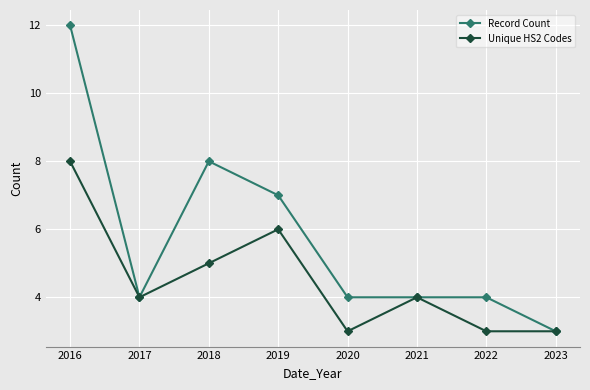

Which series has the largest total across all categories?

Record Count